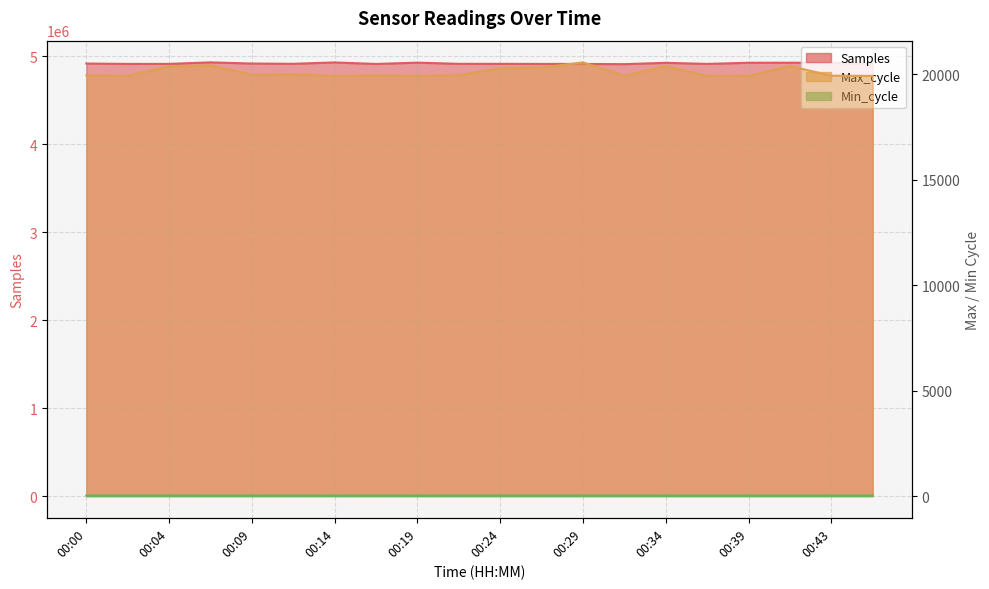

Reading left to right, list all the values displayed in this chart.

Samples: 00:00=4918181	00:02=4913891	00:04=4914072	00:07=4931641	00:09=4918101	00:12=4915106	00:14=4930843	00:16=4913268	00:19=4928393	00:21=4914754	00:24=4914569	00:26=4913835	00:29=4913511	00:31=4911311	00:34=4926427	00:36=4913957	00:39=4927126	00:41=4927573	00:43=4927294	00:46=4914222
Max_cycle: 00:00=19947	00:02=19924	00:04=20382	00:07=20422	00:09=19974	00:12=19993	00:14=19919	00:16=19946	00:19=19926	00:21=19953	00:24=20279	00:26=20316	00:29=20566	00:31=19927	00:34=20390	00:36=19927	00:39=19922	00:41=20391	00:43=19934	00:46=19923
Min_cycle: 00:00=29	00:02=29	00:04=29	00:07=28	00:09=28	00:12=29	00:14=28	00:16=29	00:19=28	00:21=29	00:24=29	00:26=29	00:29=29	00:31=29	00:34=28	00:36=28	00:39=28	00:41=28	00:43=28	00:46=28